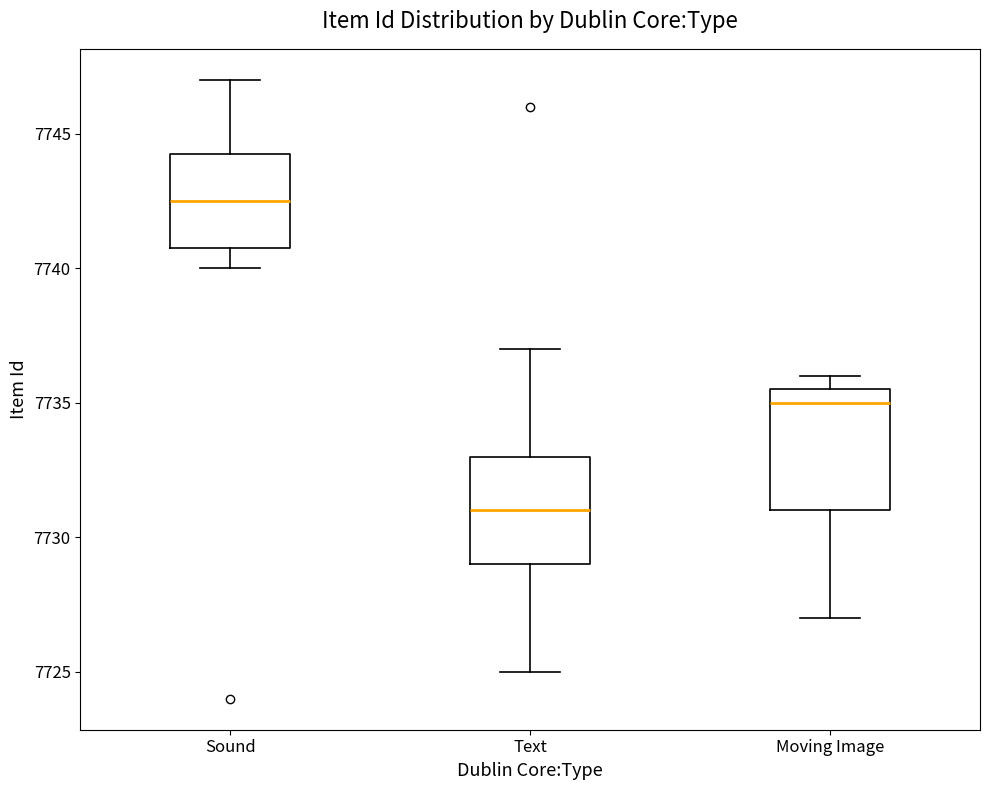

Reading left to right, transcribe this box plot: for each box, give where its median line is, the range the box spans, and where its two whiskers end, as read against the y-axis. The values are not printed on the chart, so give them approximately, as read against the axis.

Sound: median 7742.5, box 7741.0 to 7744.5, whiskers 7740.0 to 7747.0
Text: median 7731.0, box 7729.0 to 7733.0, whiskers 7725.0 to 7737.0
Moving Image: median 7735.0, box 7731.0 to 7735.5, whiskers 7727.0 to 7736.0